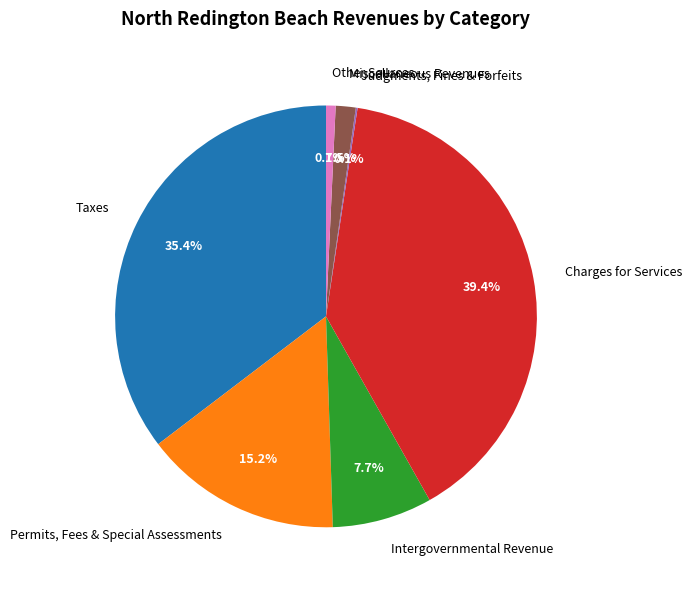

Which category has the biggest portion of the pie?

Charges for Services